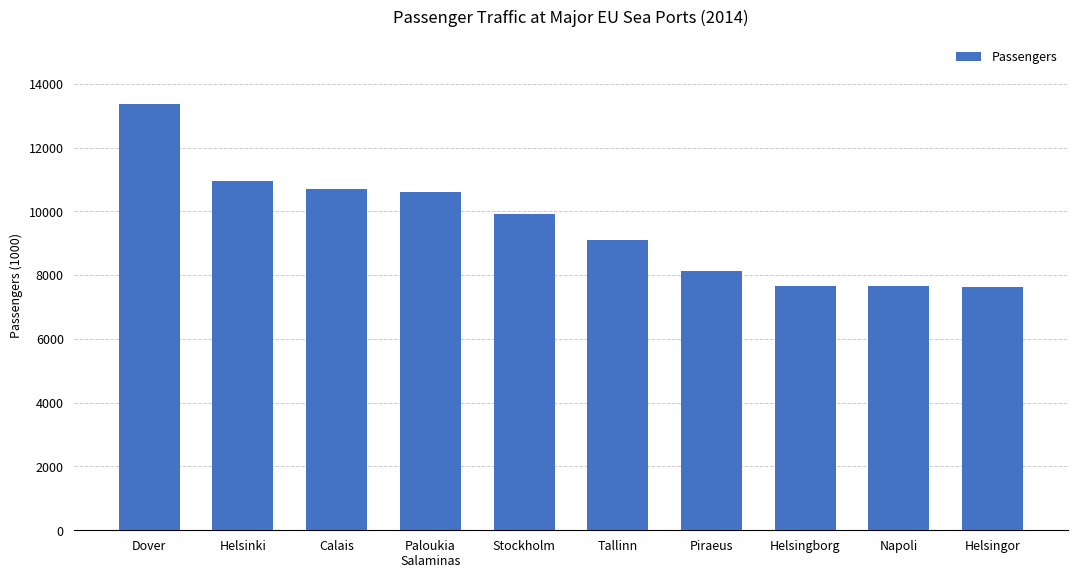

What is the ratio of the value at Piraeus to the value at Calais?

0.8